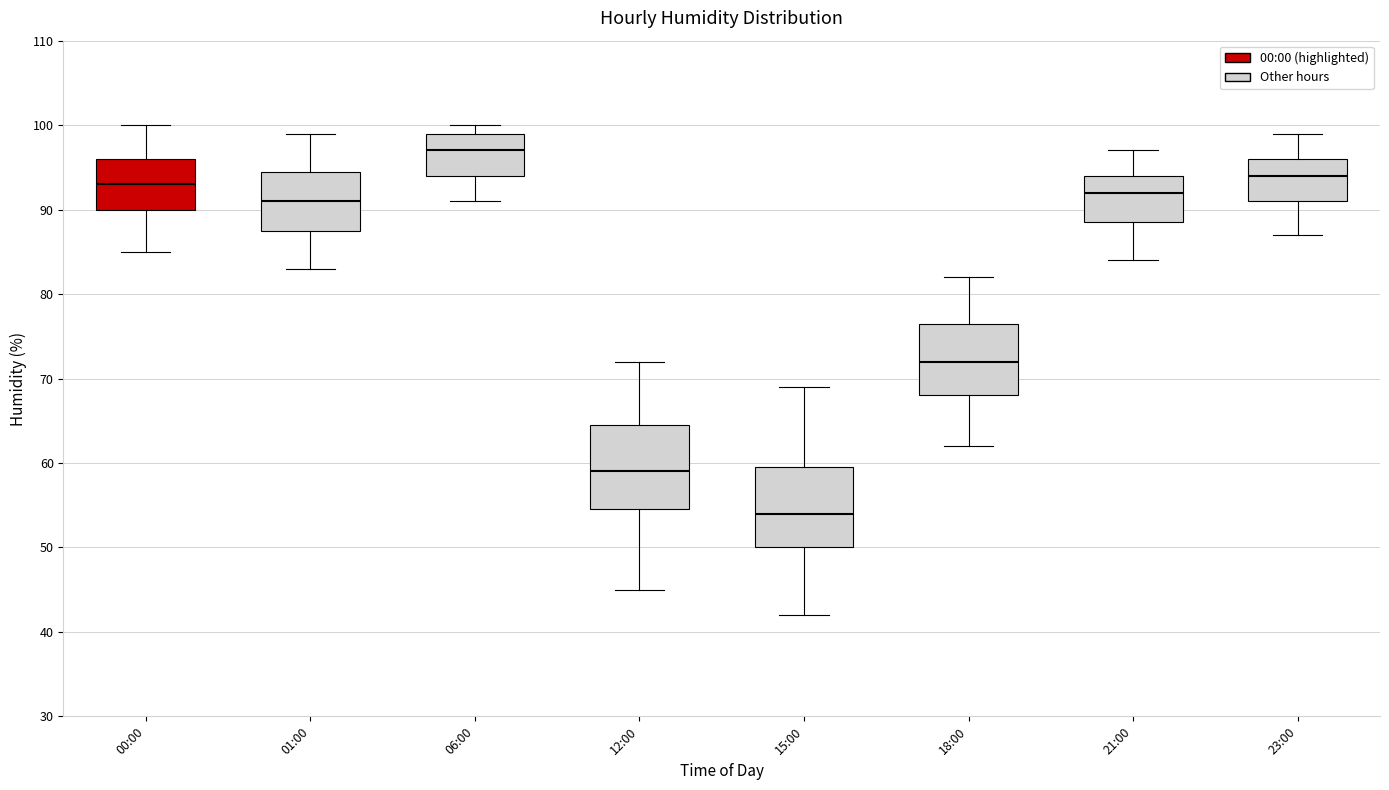

Reading left to right, read every box against the y-axis: the position of its median line, the range the box covers, and the ends of its whiskers. The values are not printed on the chart, so give them approximately, as read against the axis.

00:00: median 93, box 90 to 96, whiskers 85 to 100
01:00: median 91, box 88 to 95, whiskers 83 to 99
06:00: median 97, box 94 to 99, whiskers 91 to 100
12:00: median 59, box 55 to 65, whiskers 45 to 72
15:00: median 54, box 50 to 60, whiskers 42 to 69
18:00: median 72, box 68 to 77, whiskers 62 to 82
21:00: median 92, box 89 to 94, whiskers 84 to 97
23:00: median 94, box 91 to 96, whiskers 87 to 99